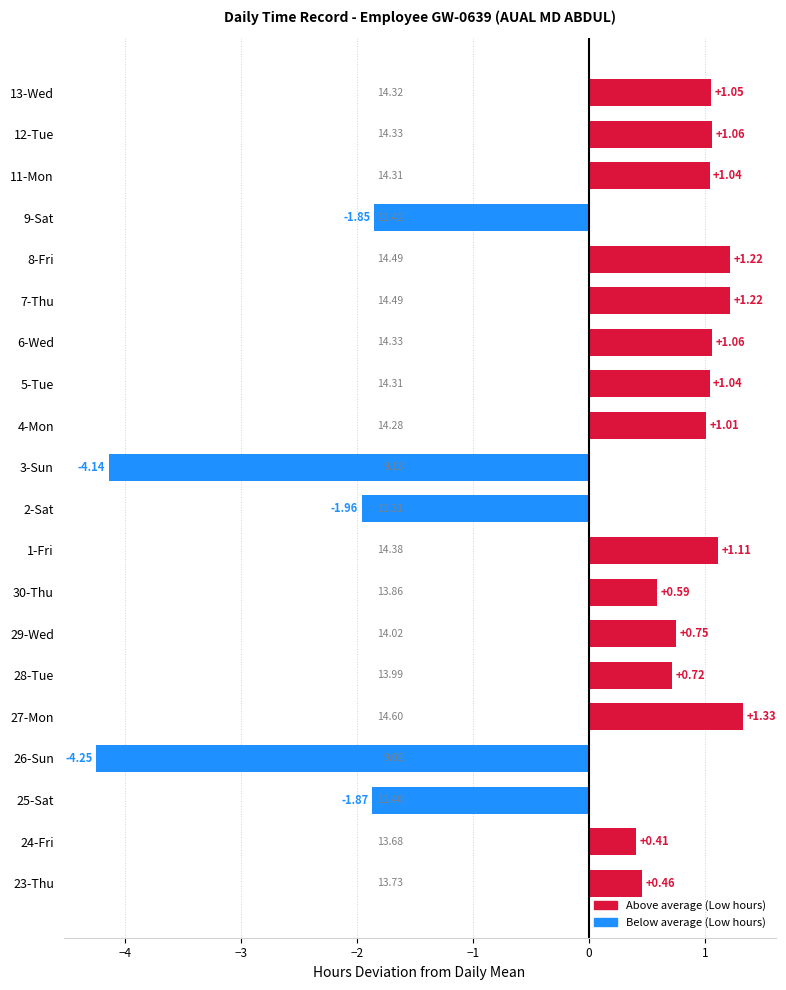

What is the difference between the maximum and minimum values?

5.6